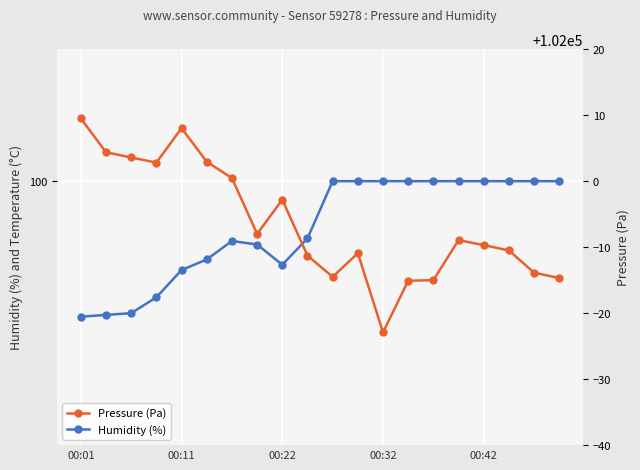

In Pressure (Pa), how many points are lower than both neighbors (excluding endpoints)?

4